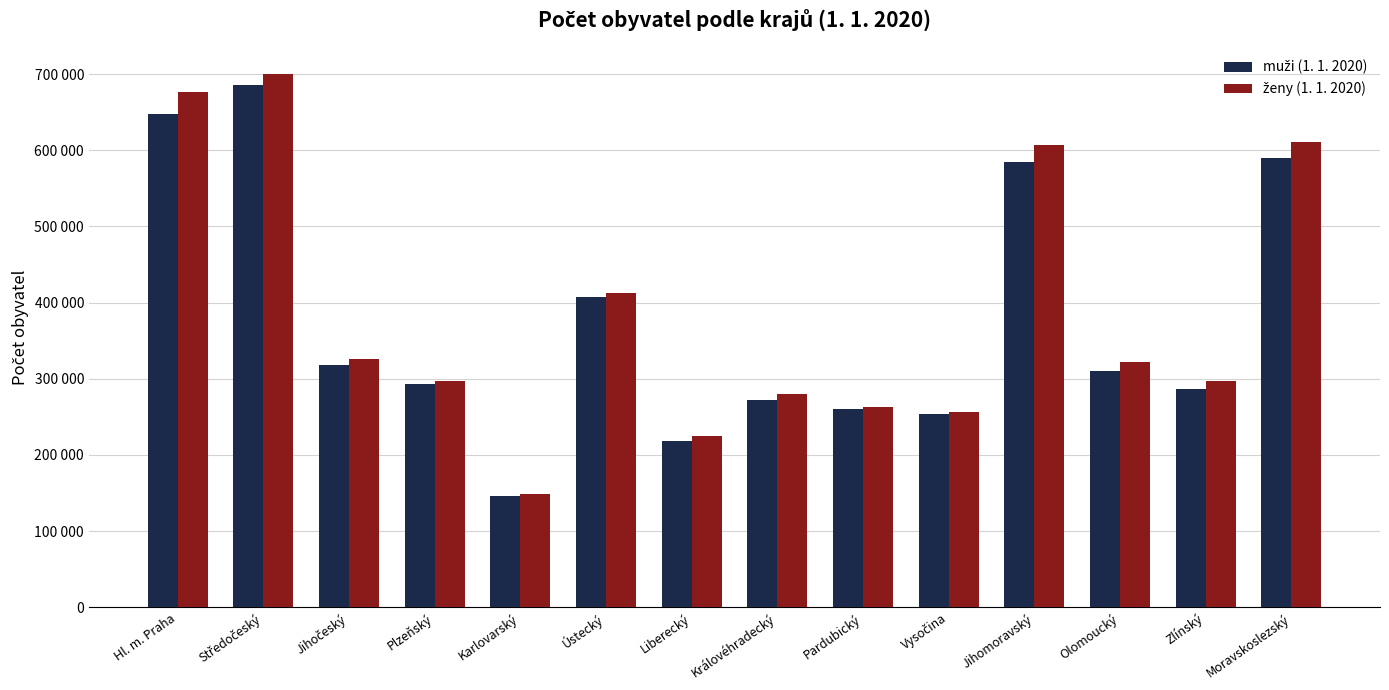

Is it true that muži (1. 1. 2020) equals 128548 at Liberecký?

False